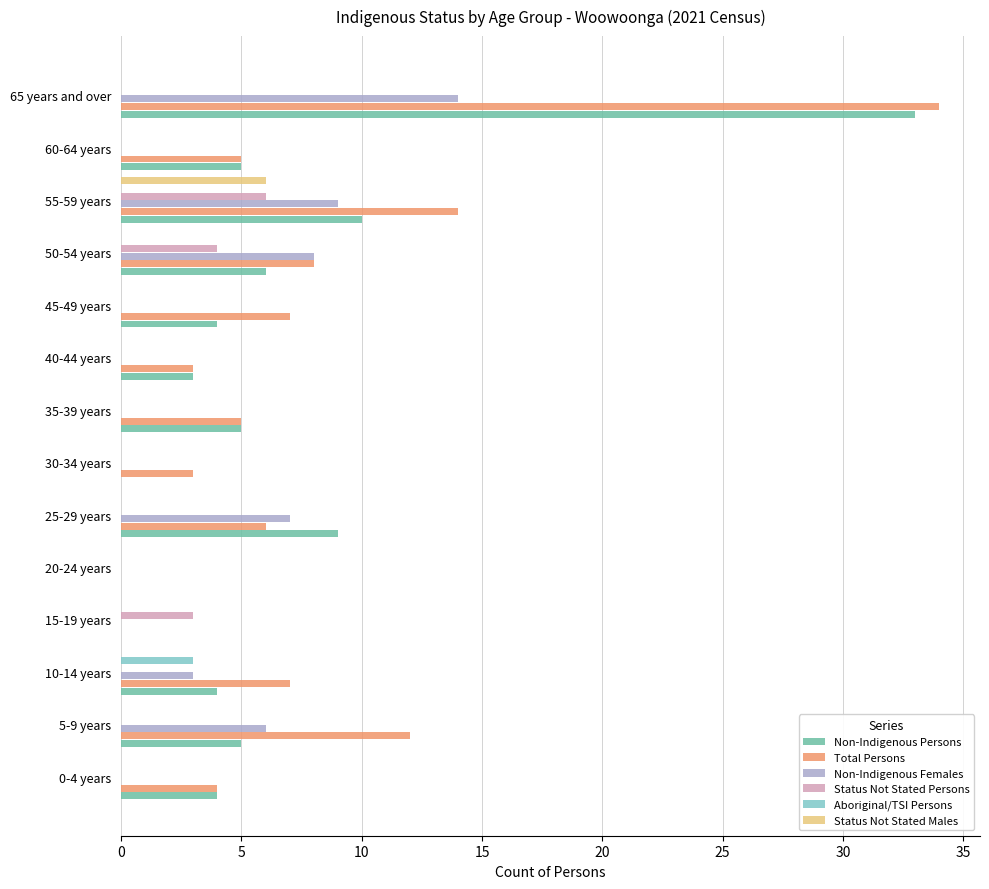

What are all the series names shown in the legend?

Non-Indigenous Persons, Total Persons, Non-Indigenous Females, Status Not Stated Persons, Aboriginal/TSI Persons, Status Not Stated Males